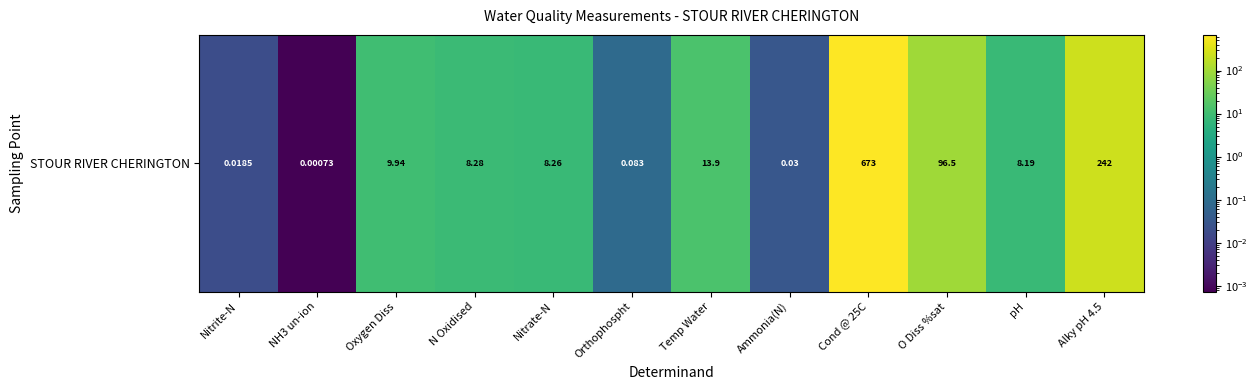

What is the average value?

88.4